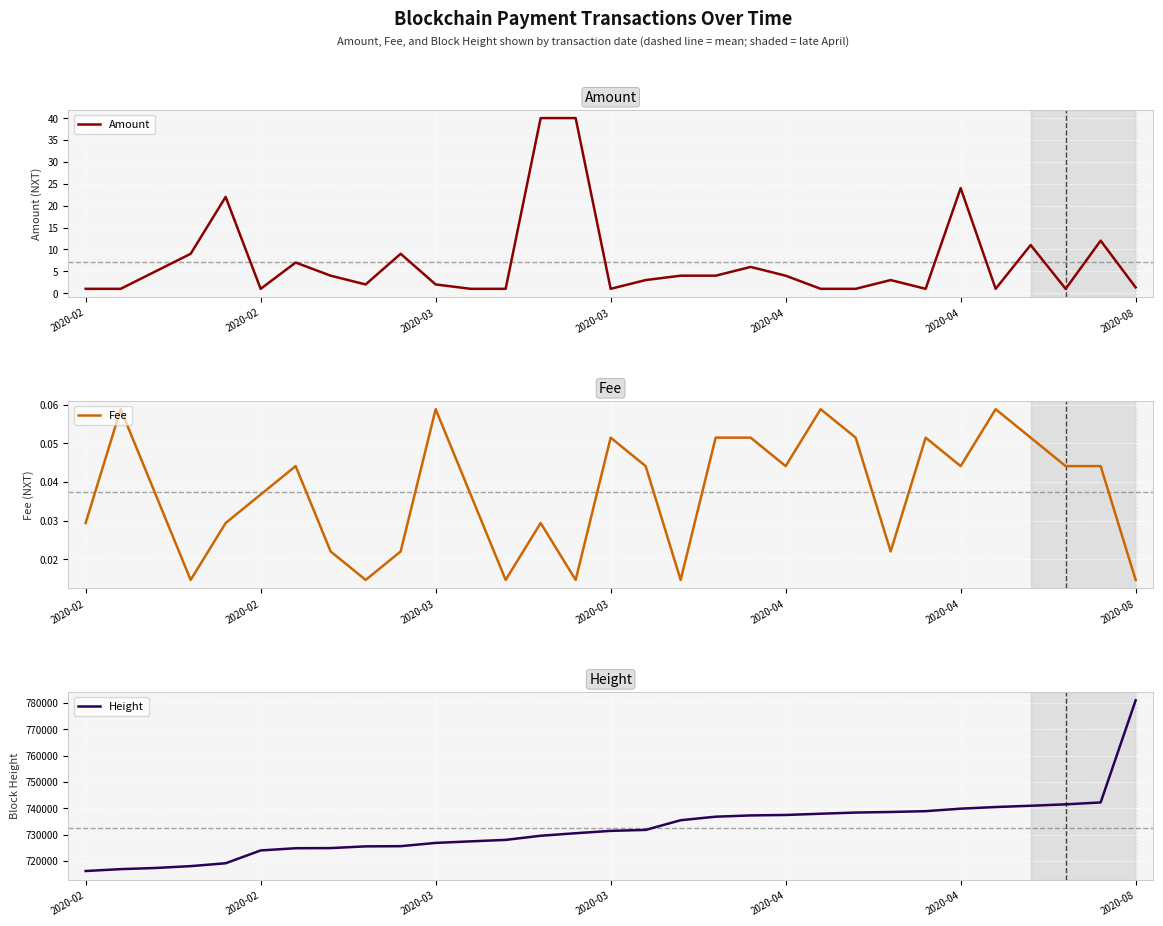

Is this an area chart (filled region under the line)?

No